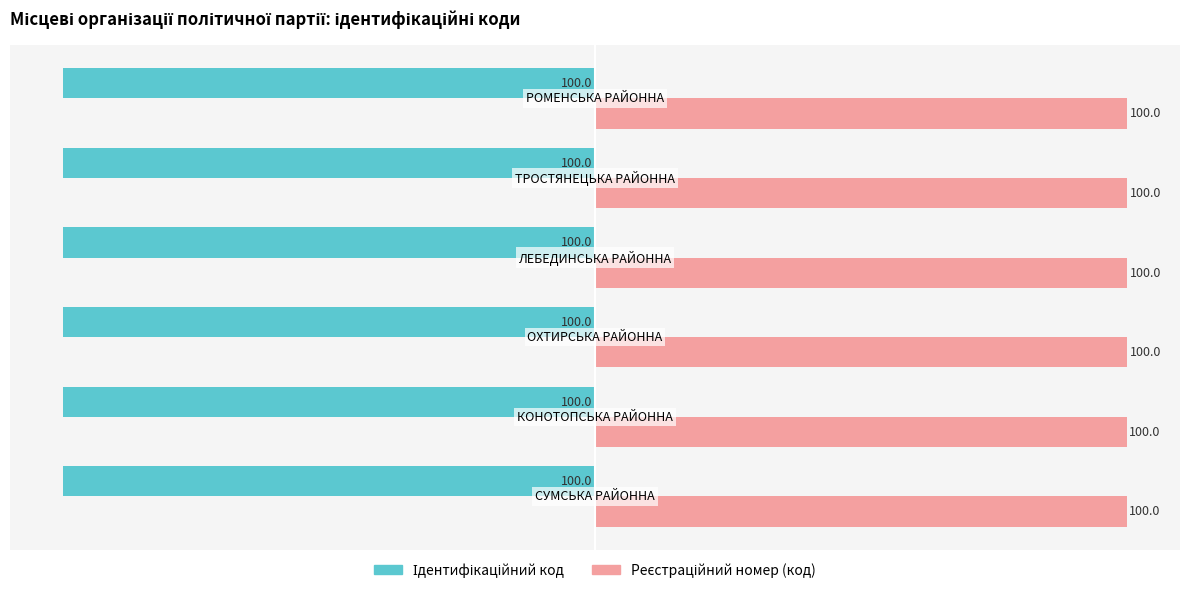

What is the smallest value displayed?

-100.0